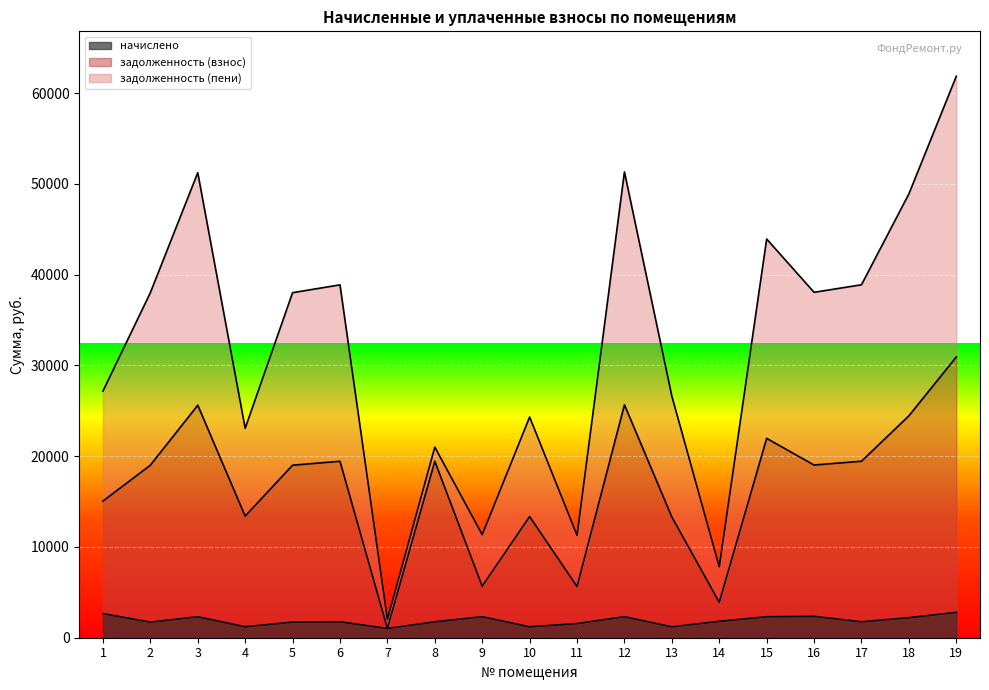

What is the total value across all series at 15?

43919.2